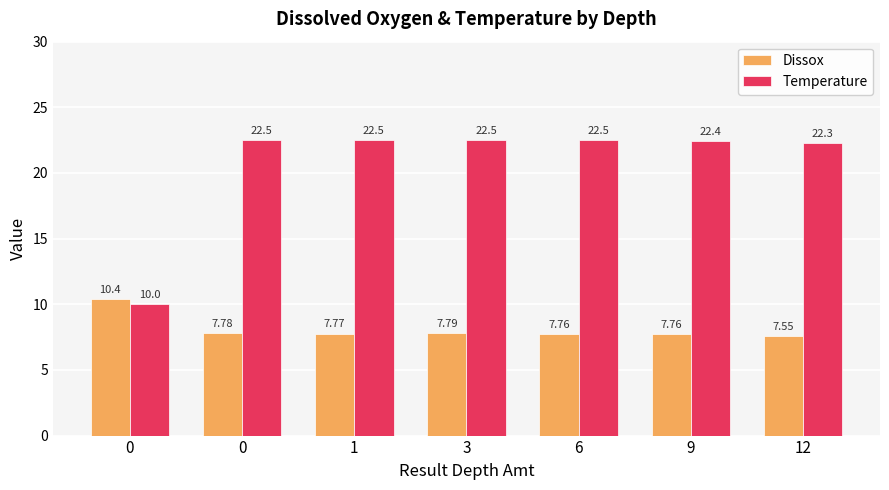

What is the lowest value of the Temperature series?

10.0